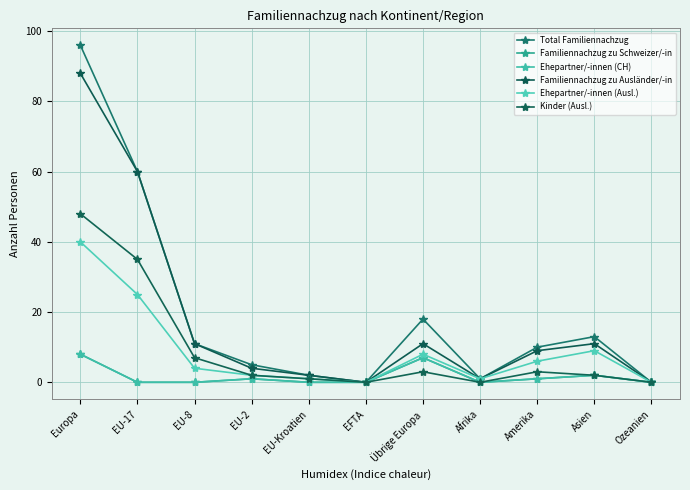

Where does the Familiennachzug zu Ausländer/-in series first go above 9?

Europa